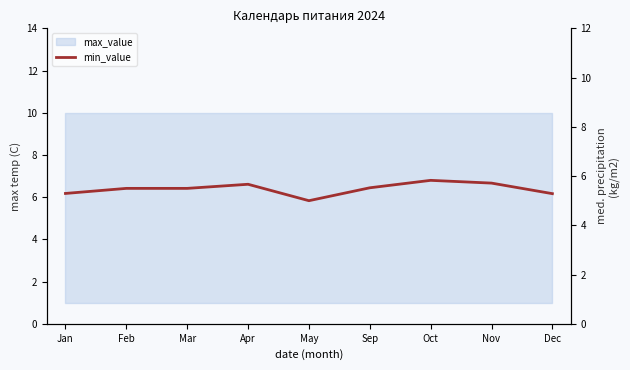

Rank the categories by value from highest to lowest.

Oct, Nov, Apr, Sep, Feb, Mar, Jan, Dec, May